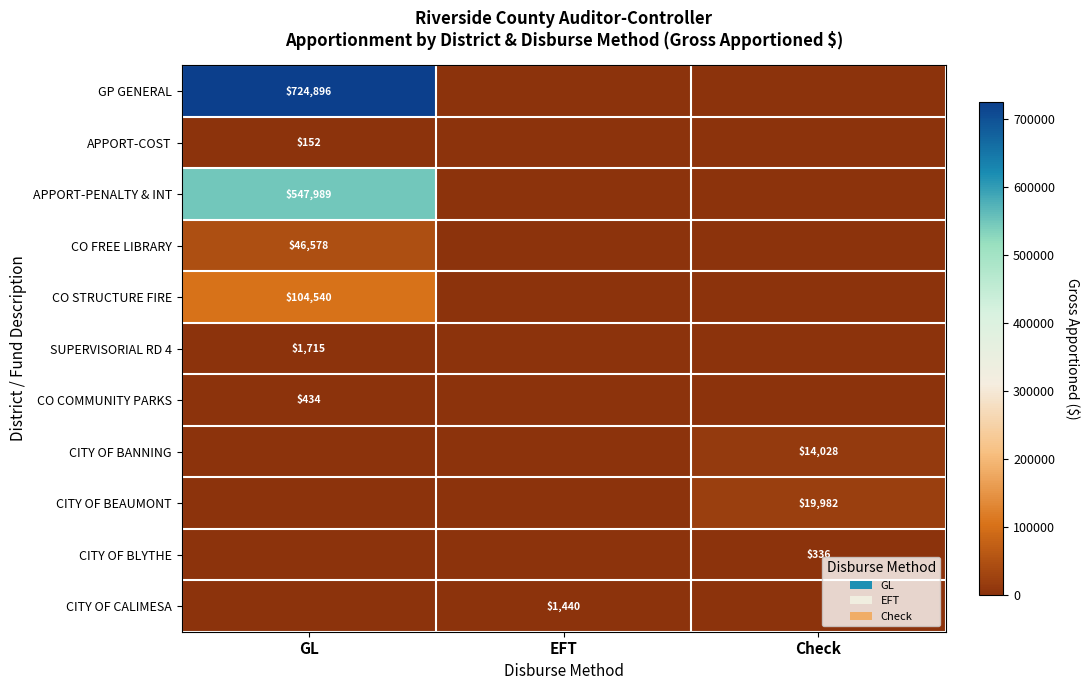

True or false: CITY OF BEAUMONT has a value of 19982 at Check.

True